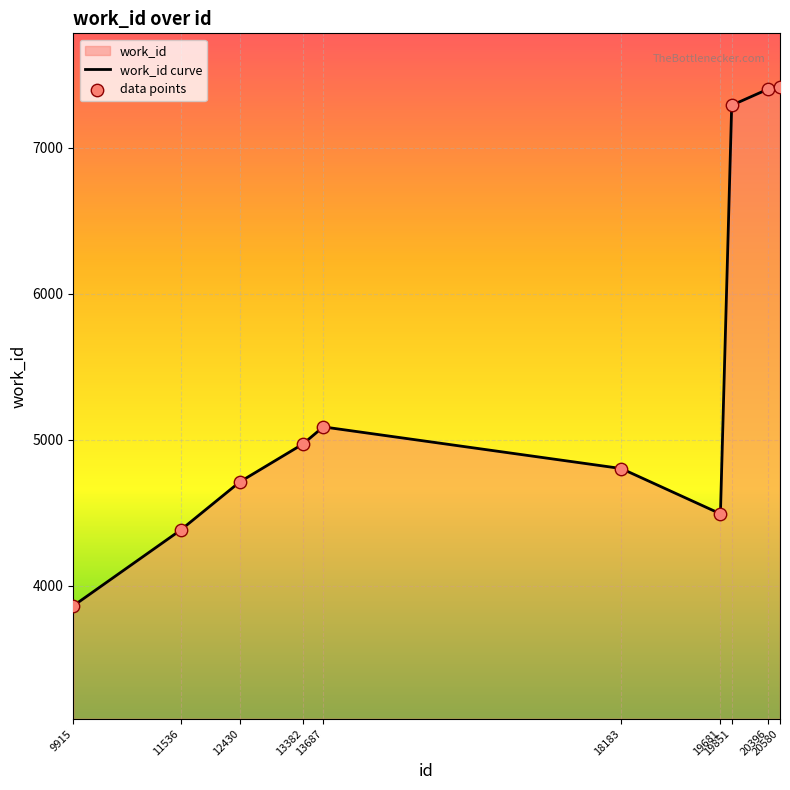

At which category is the sum across all series the highest?

20580